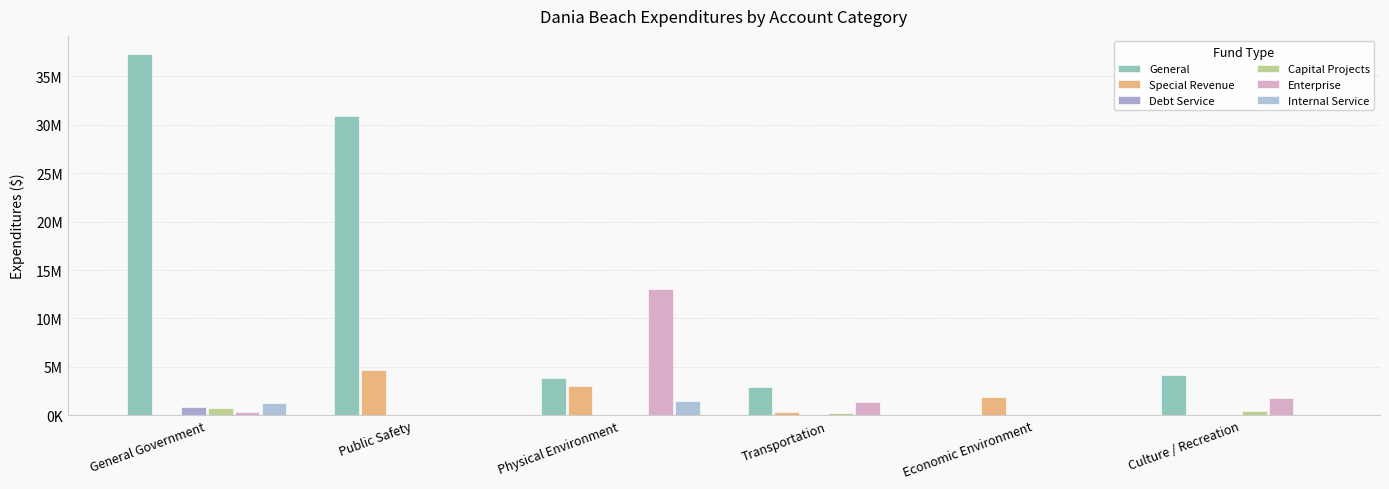

What is the difference between the Special Revenue values at Physical Environment and Transportation?

2694123